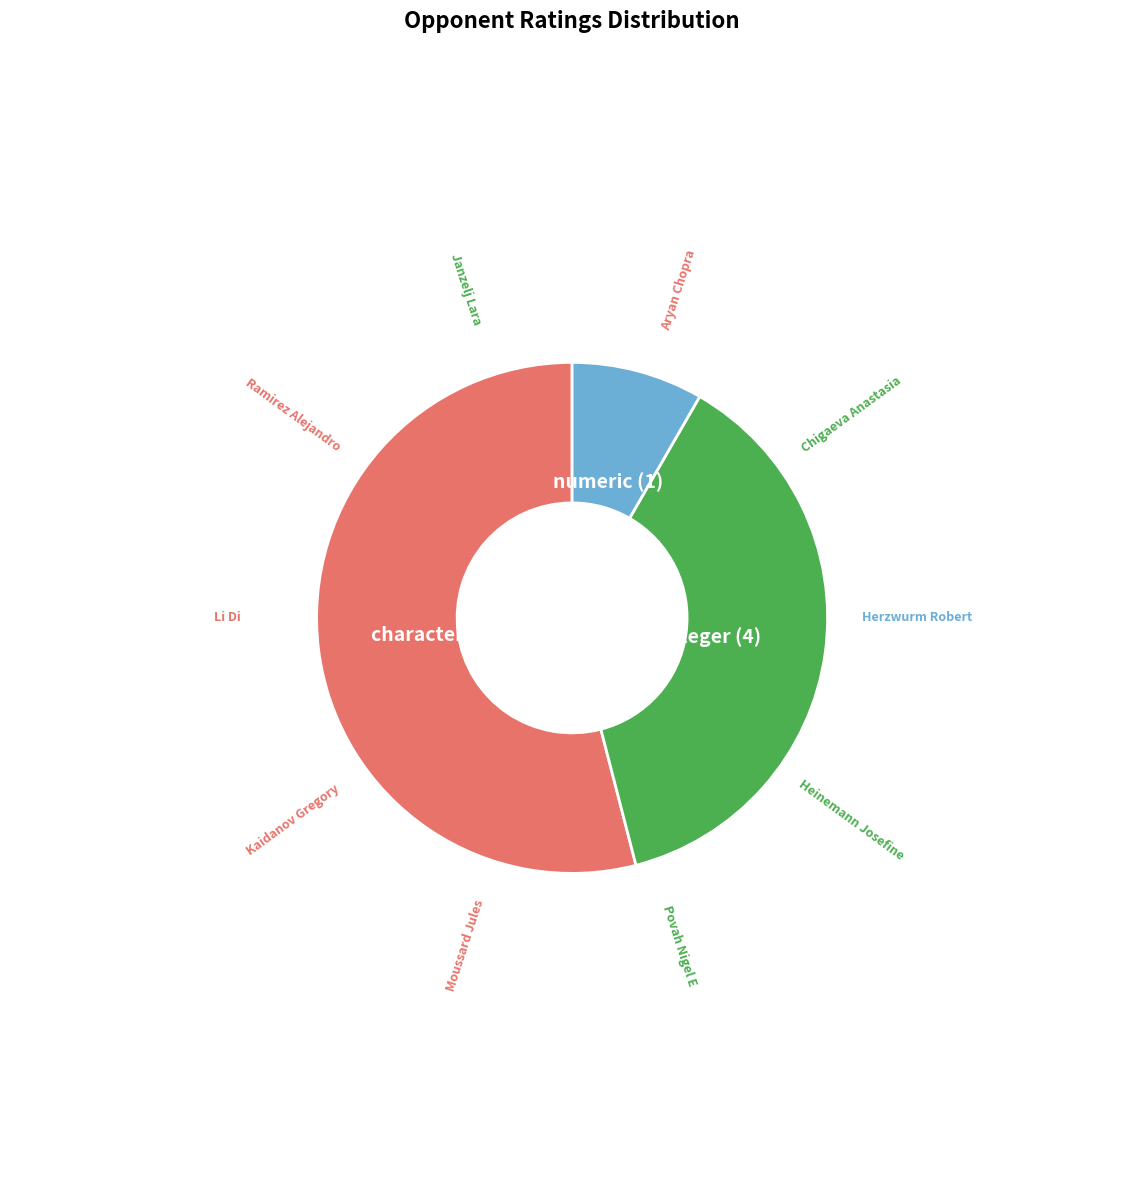

Is there any slice that represents more than half of the pie?

Yes